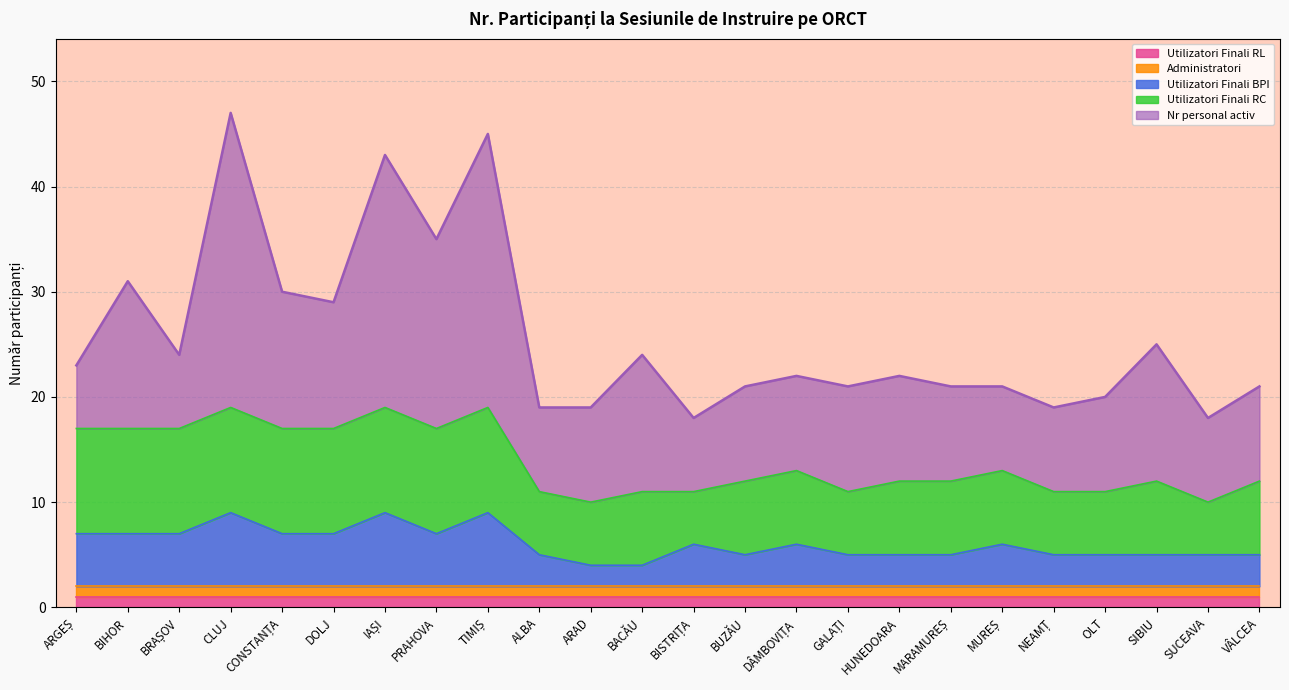

Does the chart display data point markers on the line(s)?

No